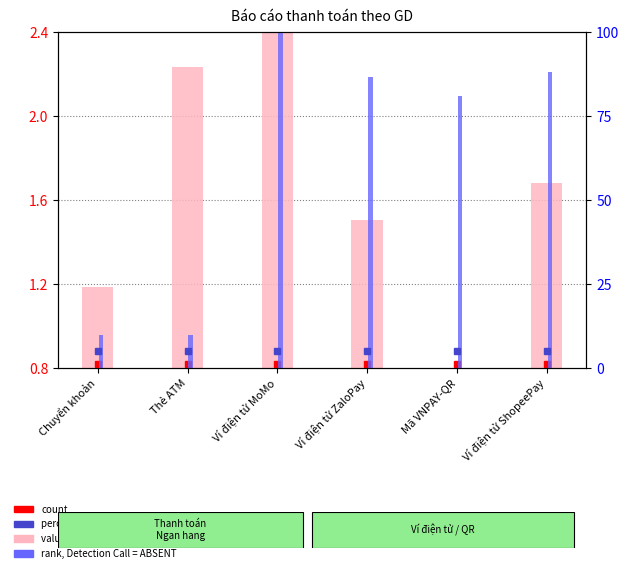

What is the label of the 6th bar from the right?

Chuyển khoản